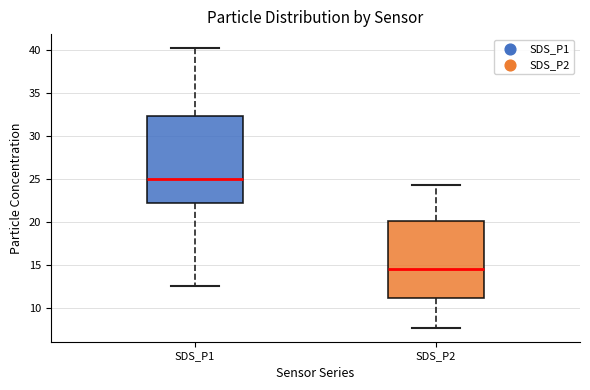

Reading left to right, transcribe this box plot: for each box, give where its median line is, the range the box spans, and where its two whiskers end, as read against the y-axis. The values are not printed on the chart, so give them approximately, as read against the axis.

SDS_P1: median 25.0, box 22.0 to 32.5, whiskers 12.5 to 40.5
SDS_P2: median 14.5, box 11.0 to 20.0, whiskers 7.5 to 24.5